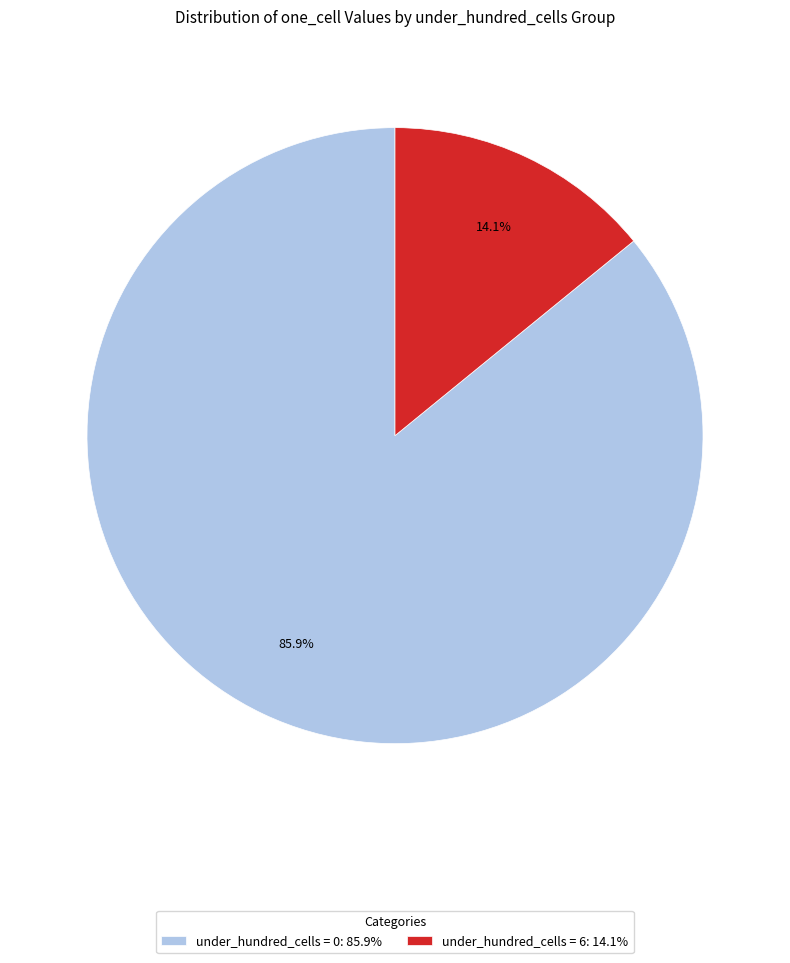

How much of the chart is everything except under_hundred_cells = 0: 85.9%?

14.1%